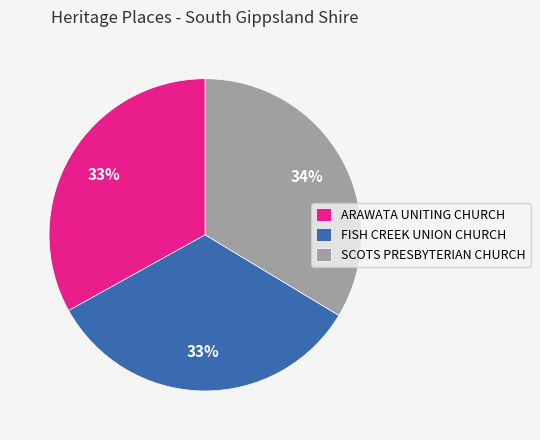

To the nearest percent, what portion does SCOTS PRESBYTERIAN CHURCH represent?

34%